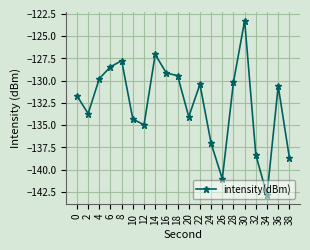

What is the value of the 5th point from the left?

-127.8